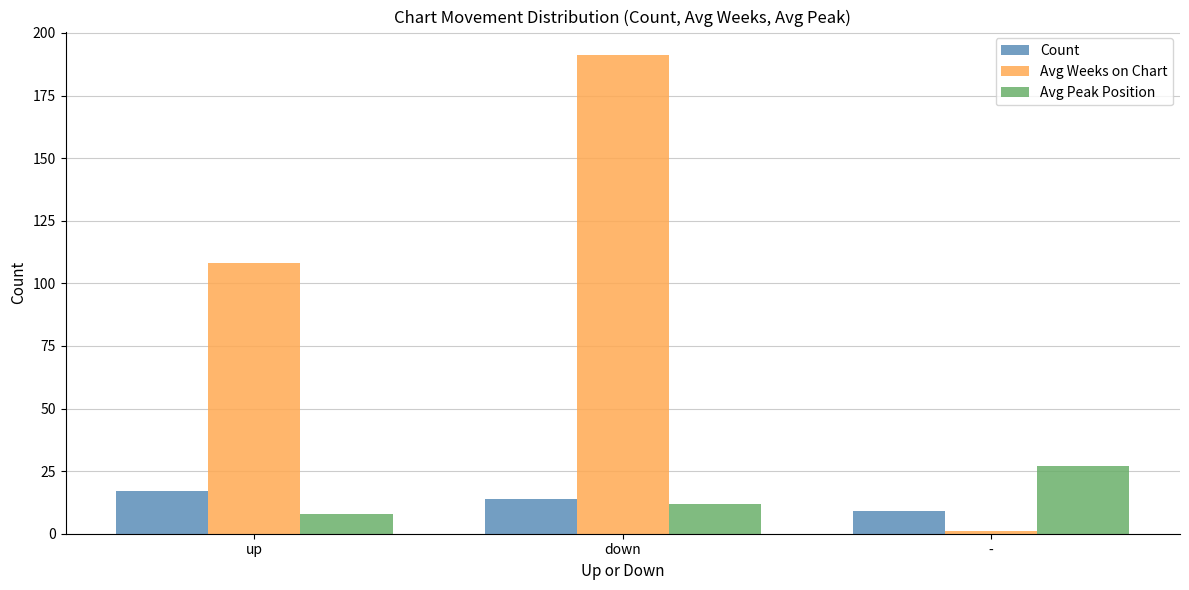

Between up and -, which series saw the biggest shift?

Avg Weeks on Chart